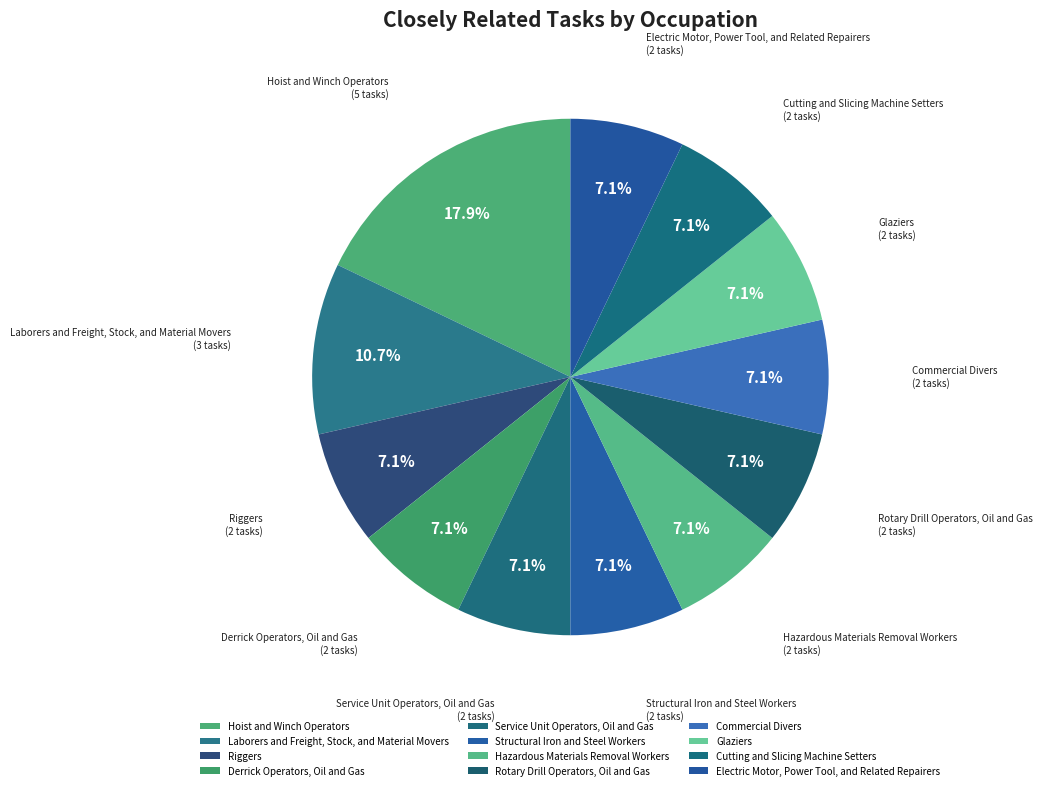

What is the largest slice in the pie chart?

Hoist and Winch Operators